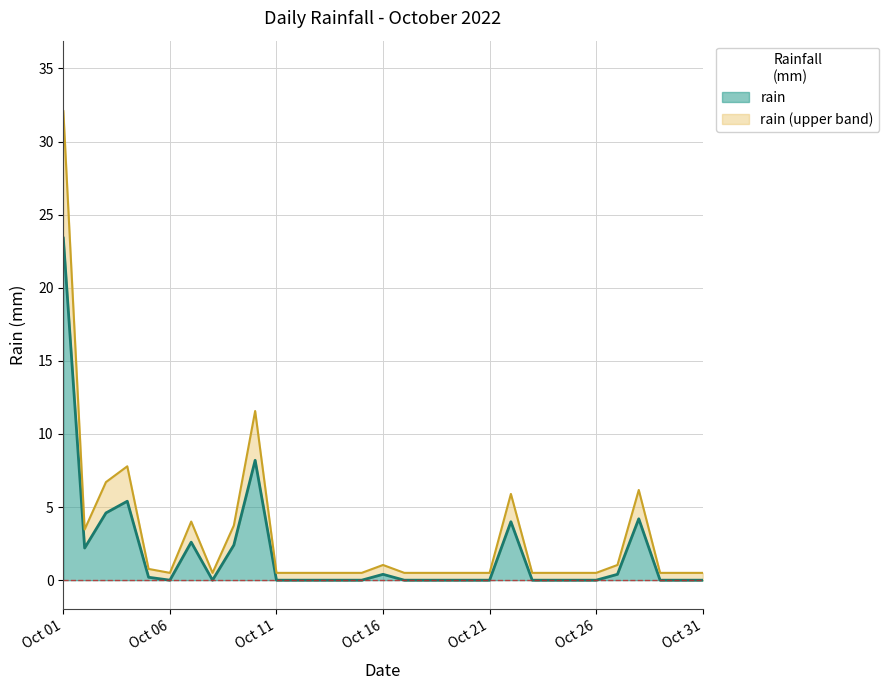

What is the maximum value shown in the chart?

23.4